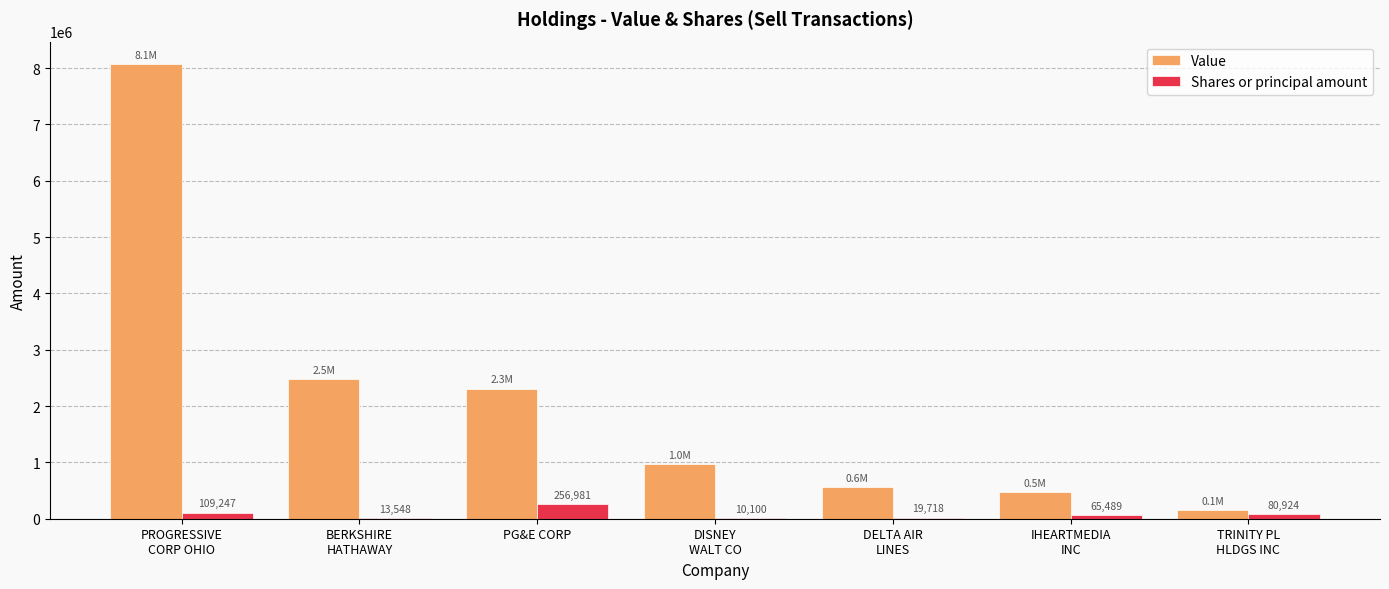

At which label does Shares or principal amount reach its peak?

PG&E CORP